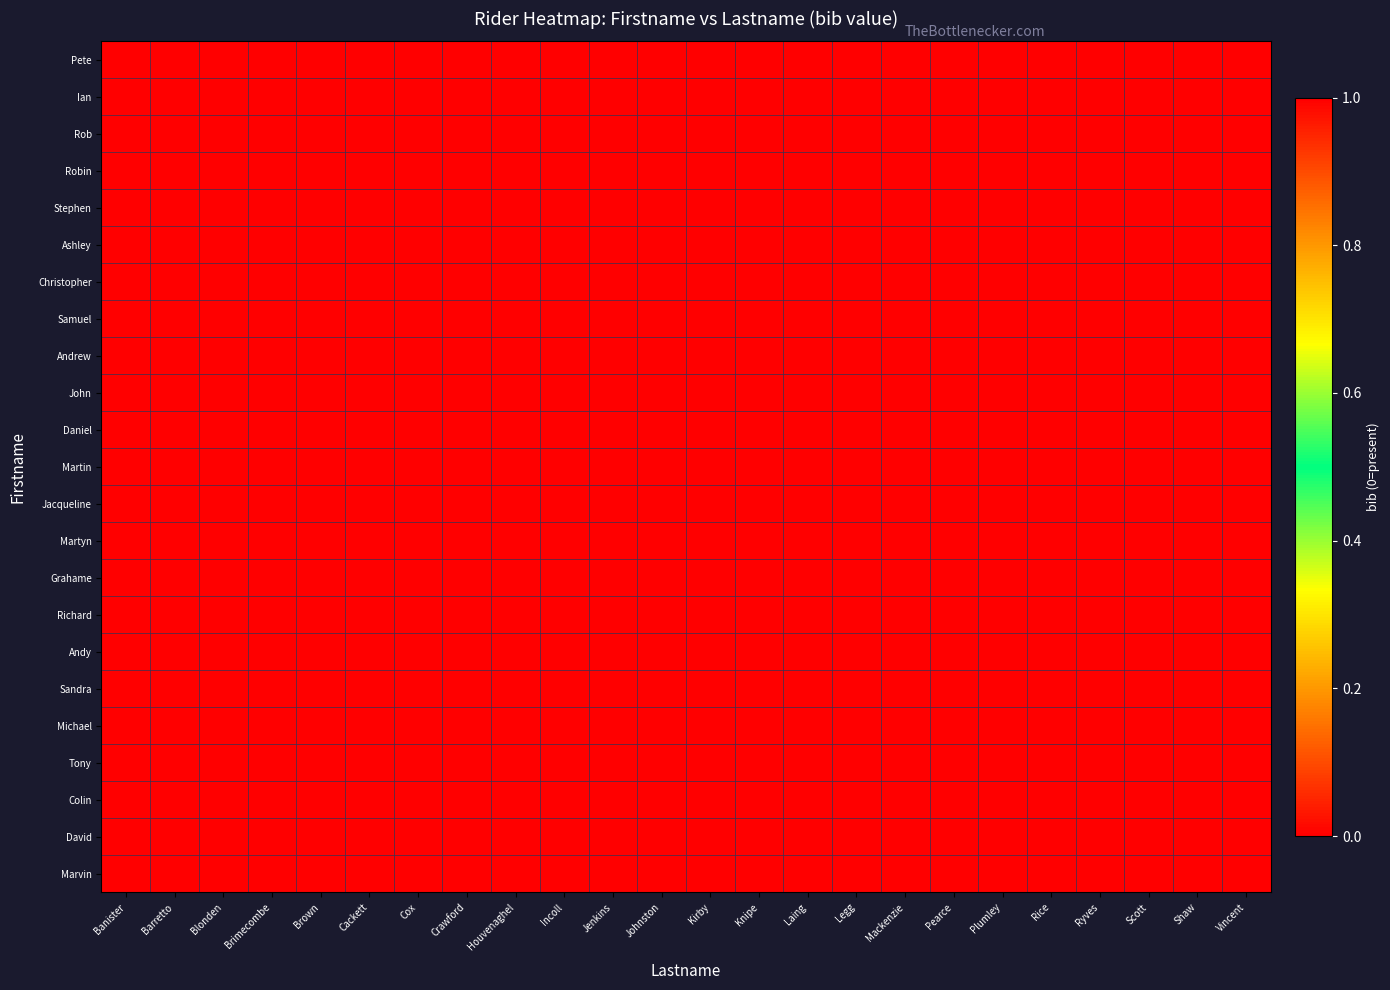

What is the greatest value displayed?

1